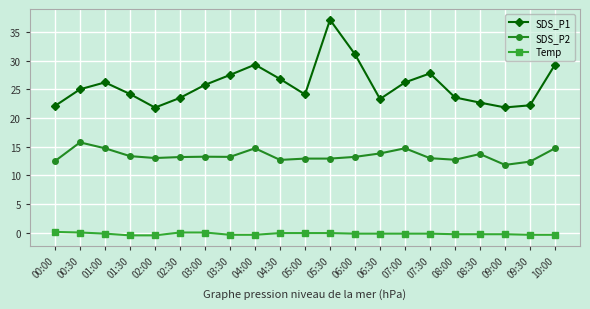

What is the sum of all Temp values?

-4.7